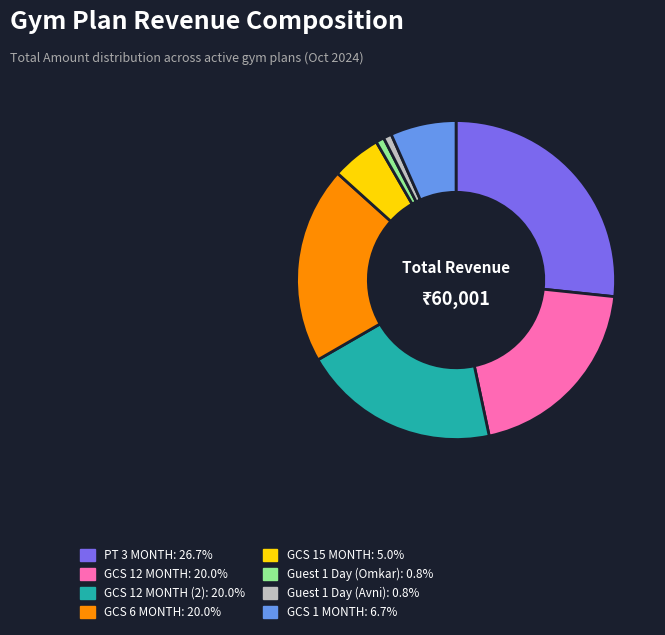

Is there a majority slice in this chart?

No